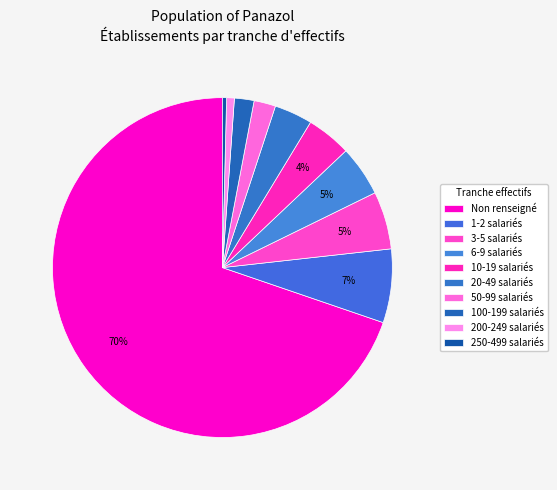

How many segments does this pie chart have?

10